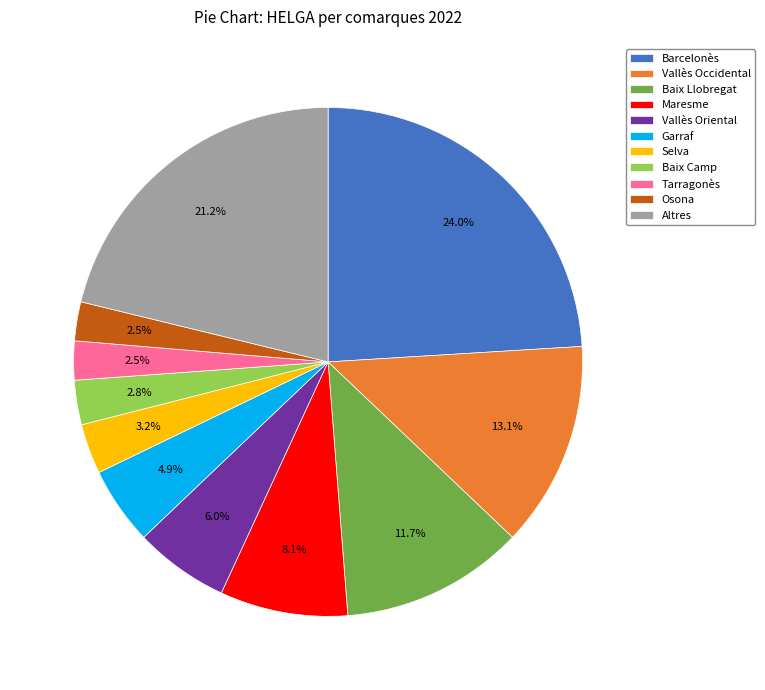

Between Vallès Oriental and Tarragonès, which is larger?

Vallès Oriental